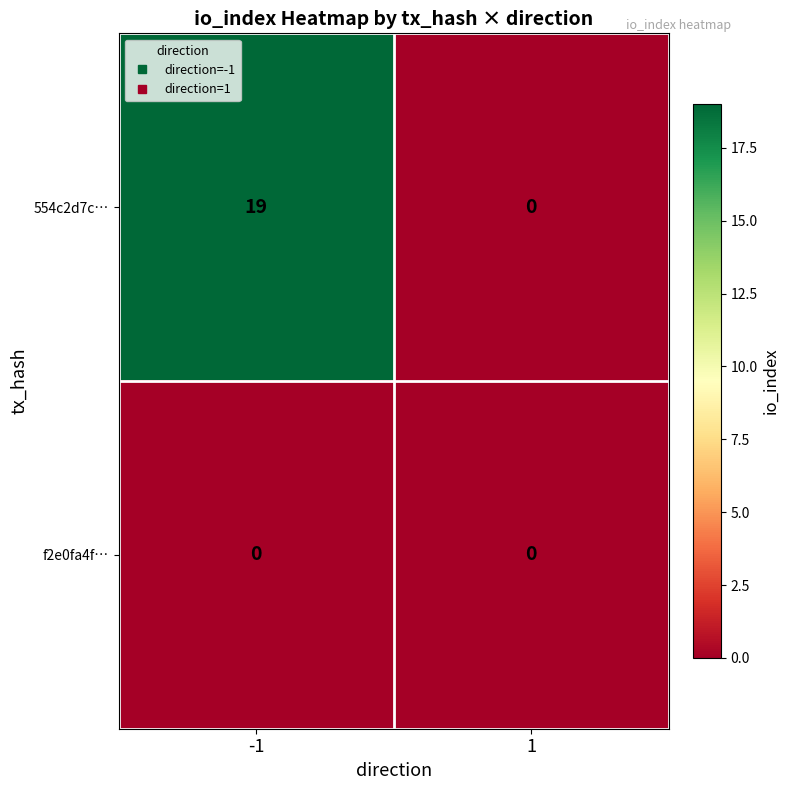

What is the average value of the 554c2d7c… series?

10